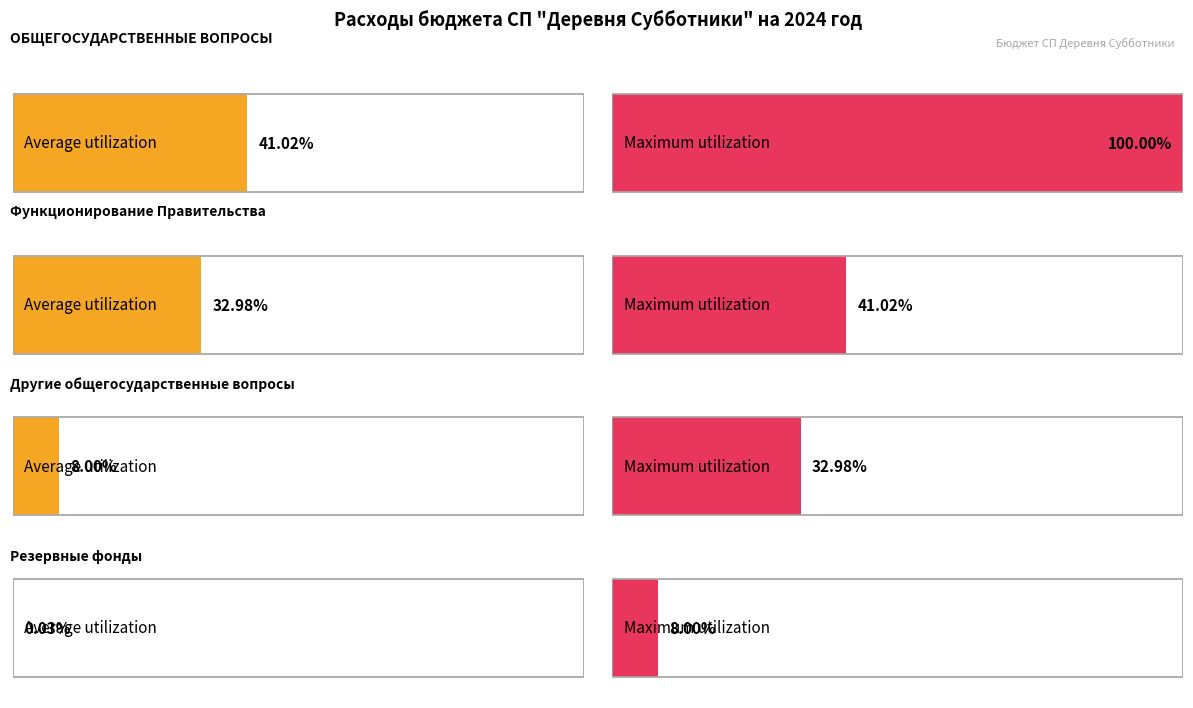

How many groups of bars are there?

4